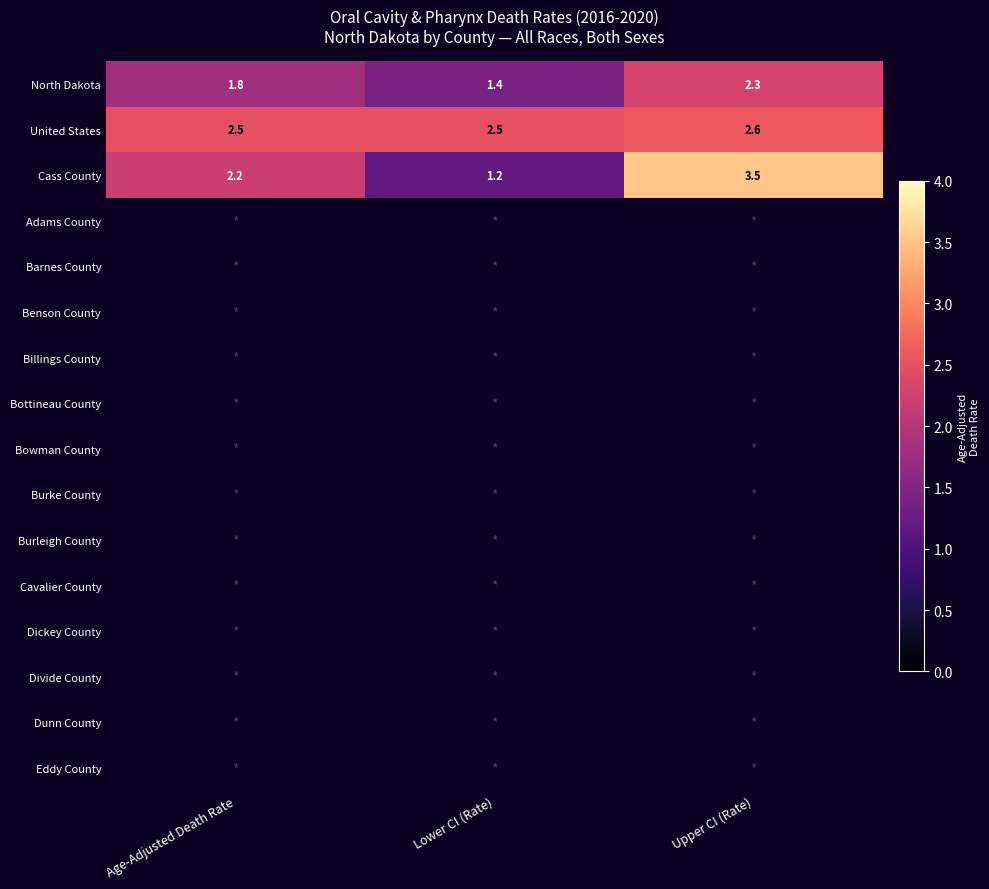

At how many categories does at least one series exceed 2?

3